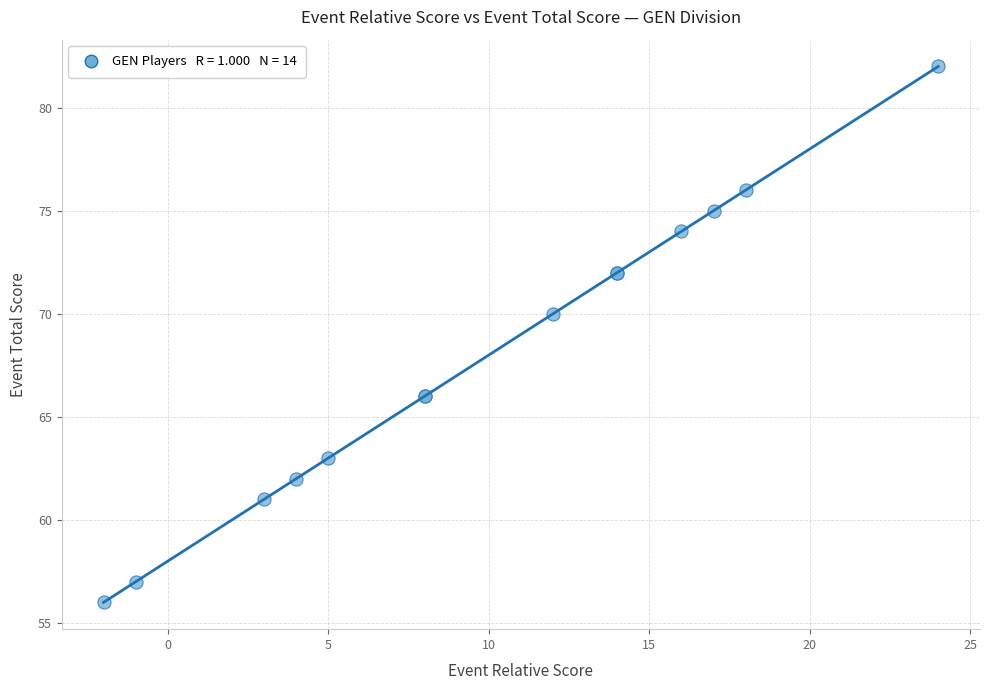

What Y value in the scatter plot is closest to 69?

70